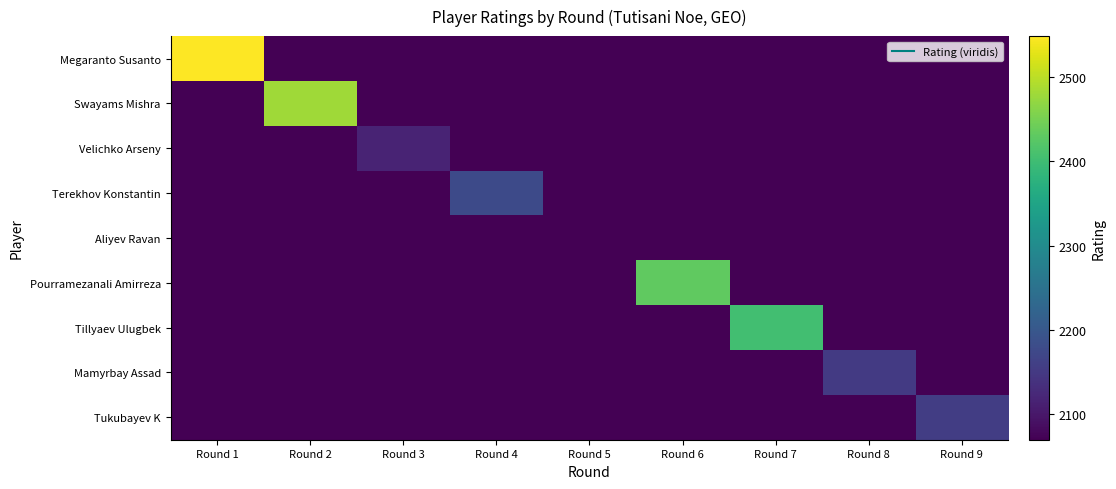

Between Round 4 and Round 6, which series saw the biggest shift?

Pourramezanali Amirreza